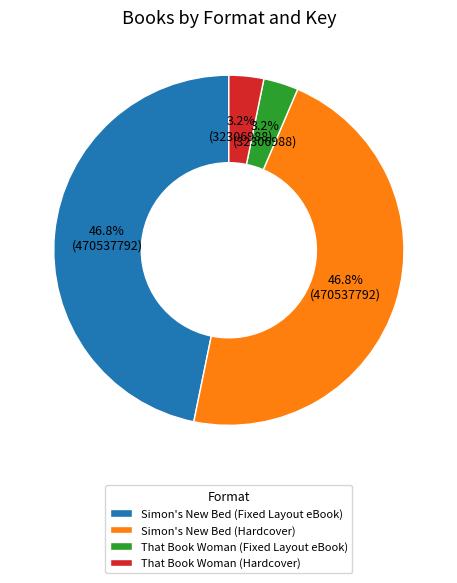

The Simon's New Bed (Fixed Layout eBook) slice represents 47% of the pie. True or false?

True